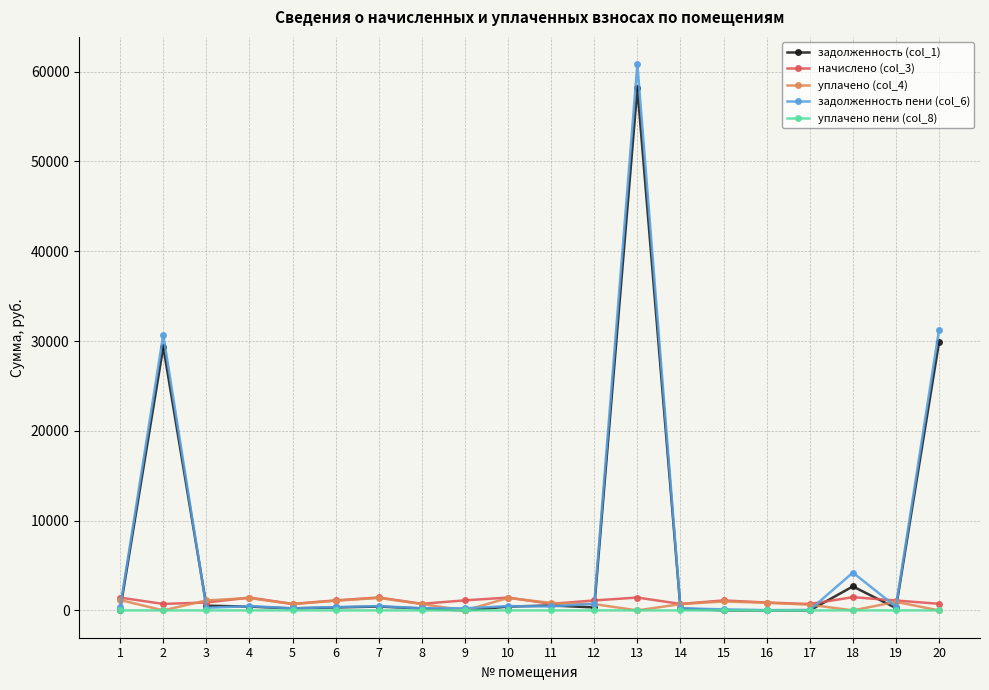

Which series has the widest spread of values?

задолженность пени (col_6)